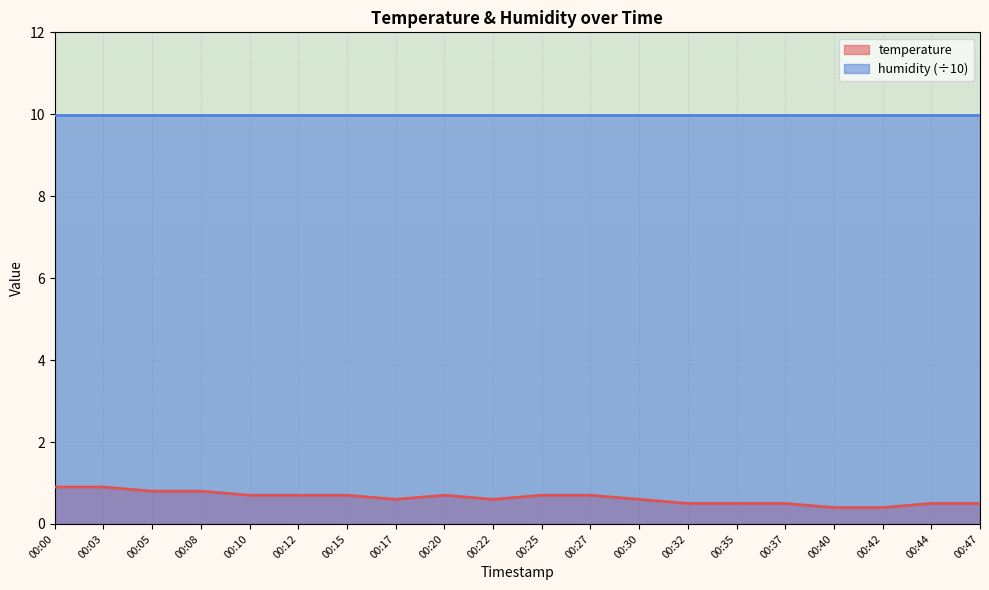

List the labels in order of value, smallest first.

00:40, 00:42, 00:32, 00:35, 00:37, 00:44, 00:47, 00:17, 00:22, 00:30, 00:10, 00:12, 00:15, 00:20, 00:25, 00:27, 00:05, 00:08, 00:00, 00:03